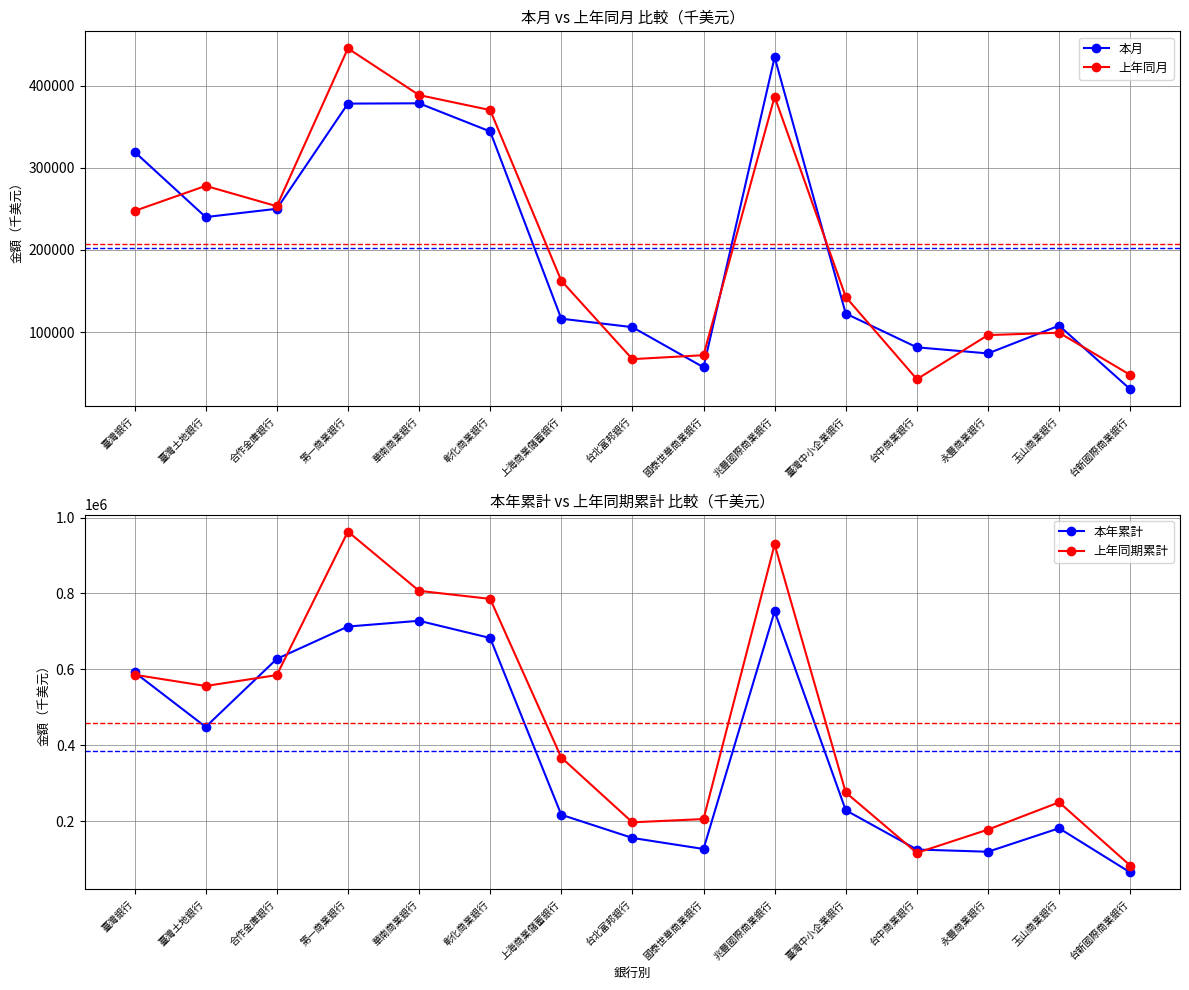

Reading left to right, what are all the values shown in this chart?

本月: 319348	240029	250085	378017	378388	344142	116423	106137	57341	434512	122650	81597	74185	108000	30630
上年同月: 247495	277962	253211	445190	388386	370178	162659	67231	72035	386434	142884	42837	96481	99387	48030
本年累計: 592351	448683	627752	712949	728087	682799	217448	156407	127333	753157	229333	125931	120089	181966	65541
上年同期累計: 586044	556449	585126	962914	806978	785773	368157	197523	206139	928971	276126	117077	178367	250273	83674